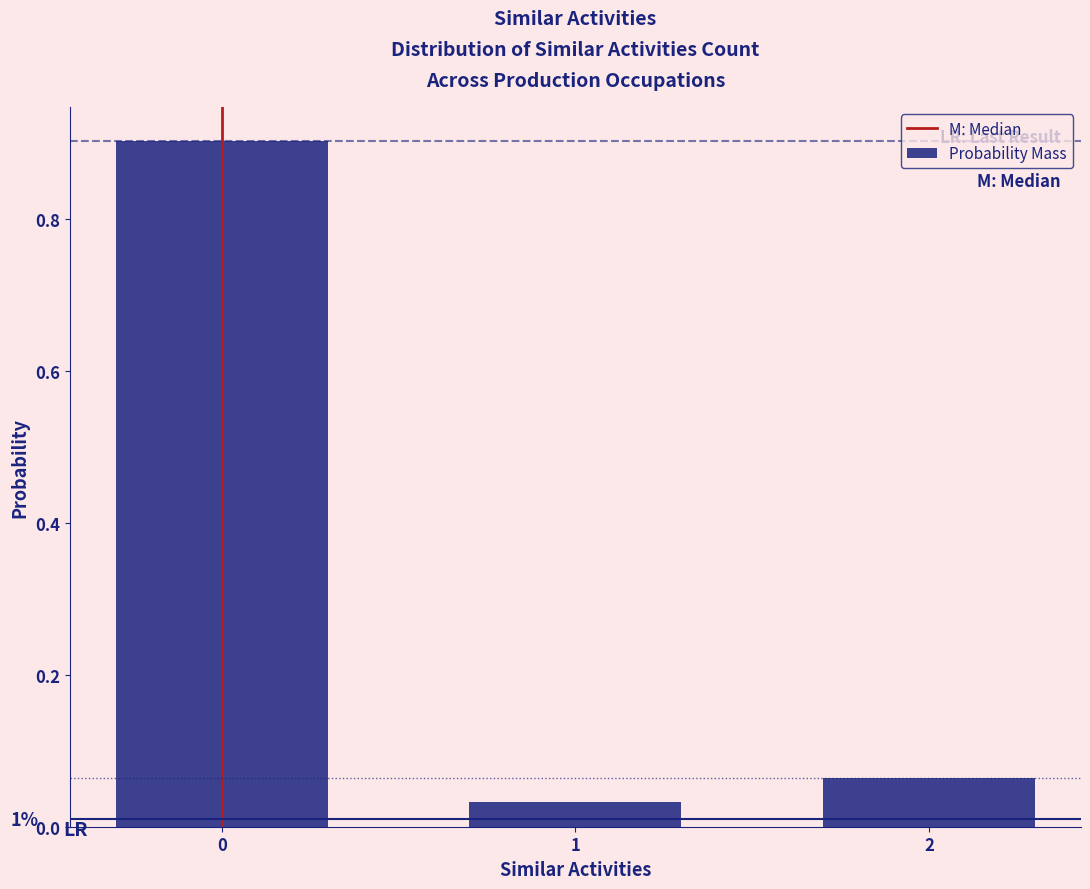

What is the greatest value displayed?

0.9